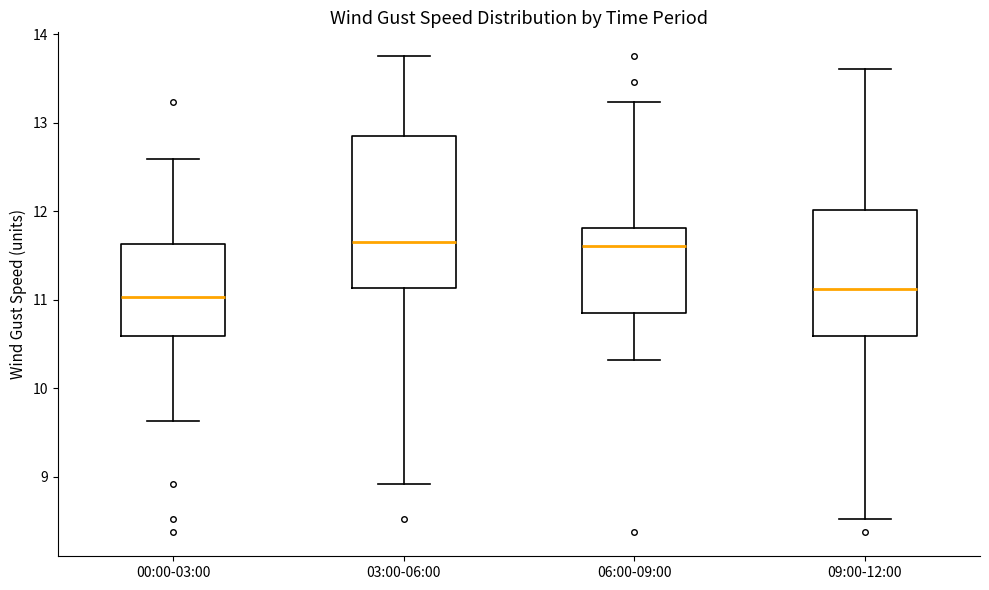

Reading left to right, transcribe this box plot: for each box, give where its median line is, the range the box spans, and where its two whiskers end, as read against the y-axis. The values are not printed on the chart, so give them approximately, as read against the axis.

00:00-03:00: median 11.0, box 10.6 to 11.6, whiskers 9.6 to 12.6
03:00-06:00: median 11.7, box 11.1 to 12.8, whiskers 8.9 to 13.8
06:00-09:00: median 11.6, box 10.9 to 11.8, whiskers 10.3 to 13.2
09:00-12:00: median 11.1, box 10.6 to 12.0, whiskers 8.5 to 13.6